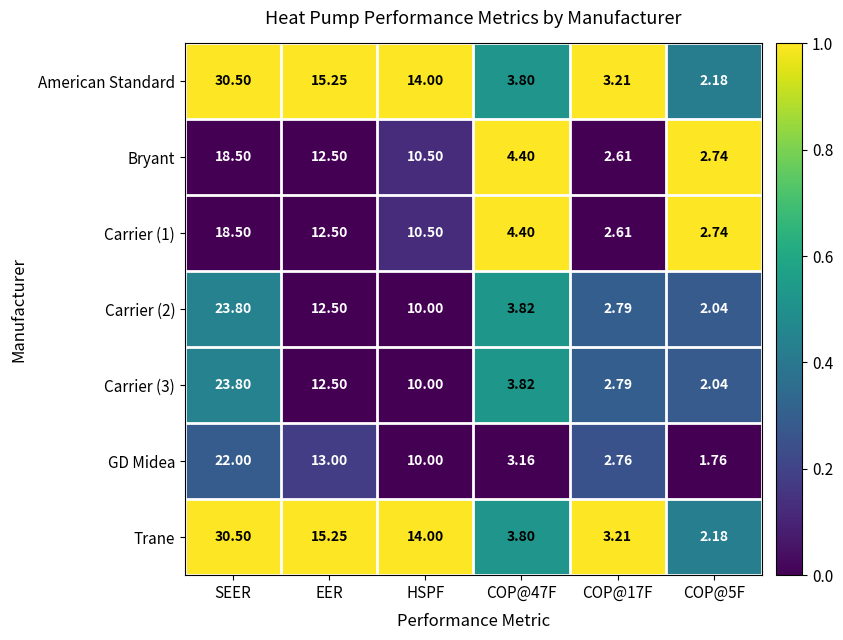

At which label does Carrier (3) first exceed 10?

SEER